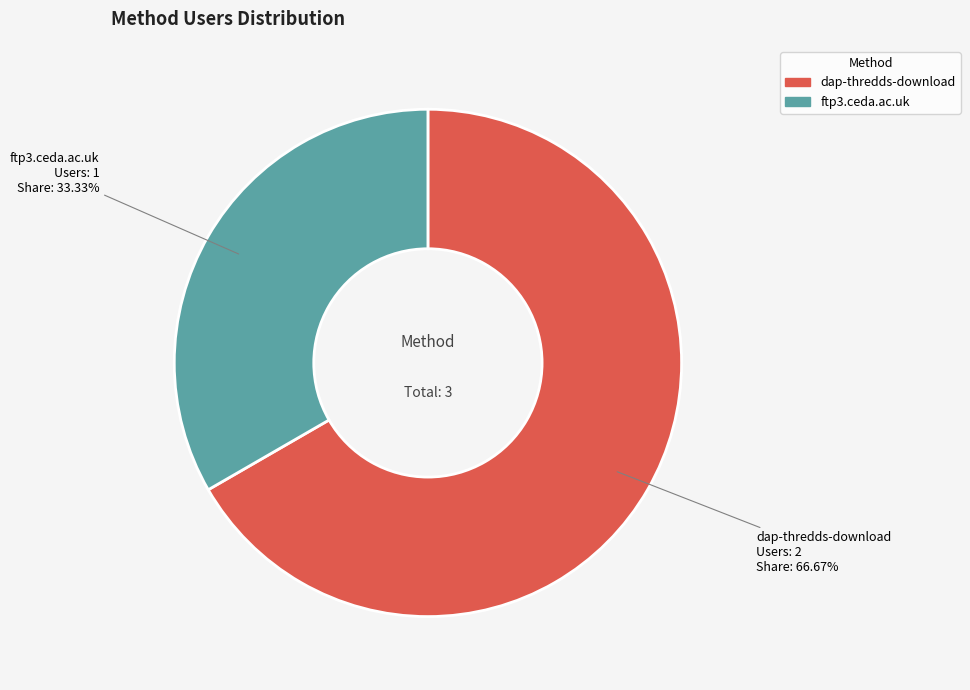

Approximately how many times larger is the value at ftp3.ceda.ac.uk compared to dap-thredds-download?

0.5